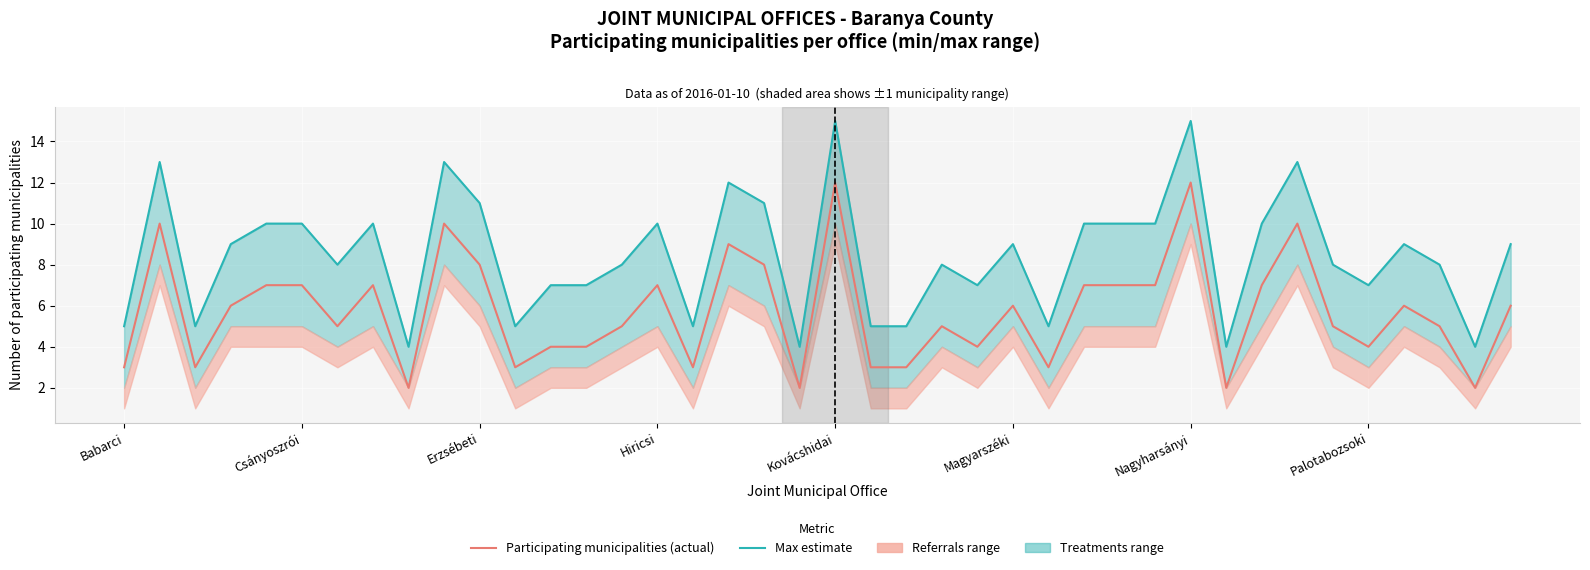

Reading right to left, list all the values displayed in this chart.

Max municipalities: 9	4	8	9	7	8	13	10	4	15	10	10	10	5	9	7	8	5	5	15	4	11	12	5	10	8	7	7	5	11	13	4	10	8	10	10	9	5	13	5
Participating municipalities: 6	2	5	6	4	5	10	7	2	12	7	7	7	3	6	4	5	3	3	12	2	8	9	3	7	5	4	4	3	8	10	2	7	5	7	7	6	3	10	3